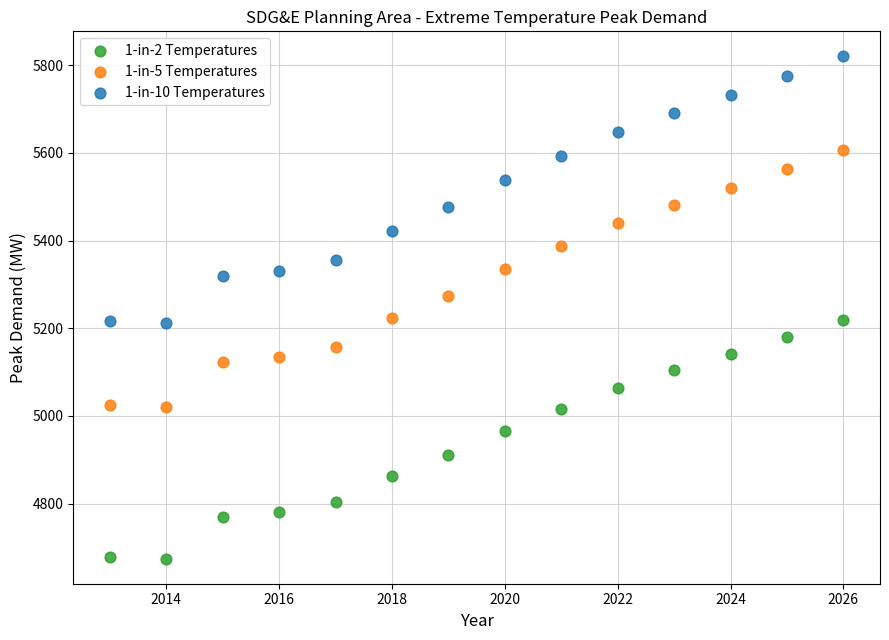

What is the X range (max minus min) for the scatter plot?

13.0